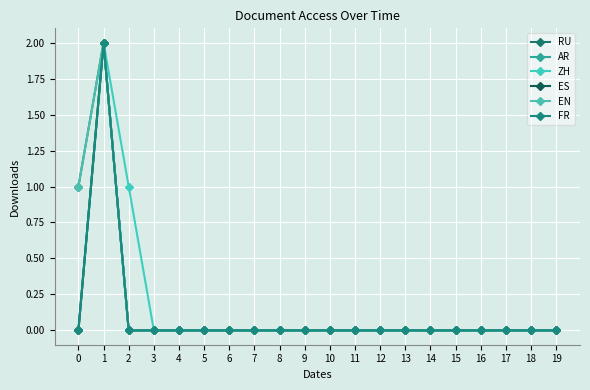

True or false: EN and ES intersect in this chart.

False